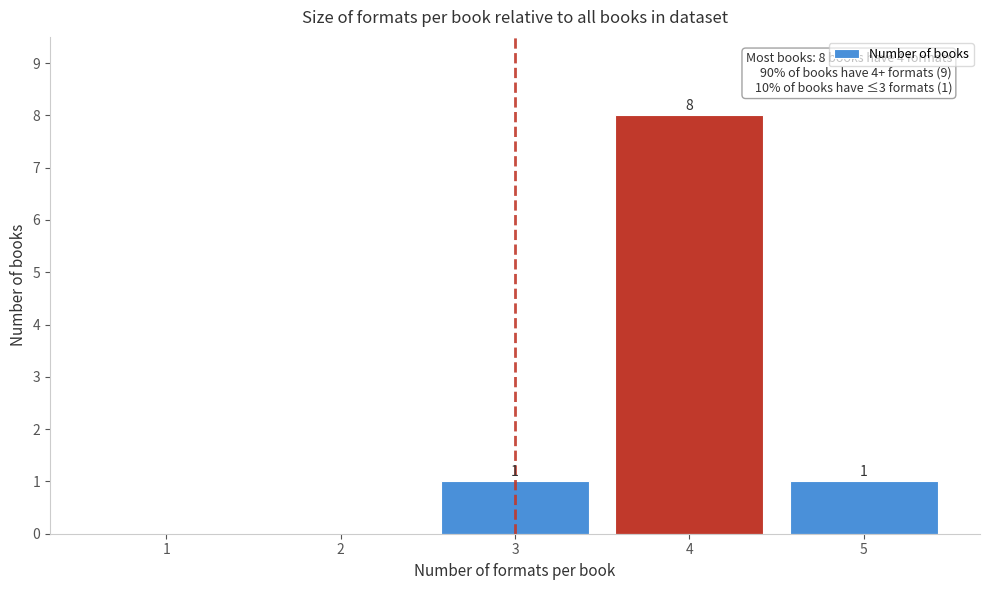

Reading left to right, what are all the values shown in this chart?

1=0	2=0	3=1	4=8	5=1